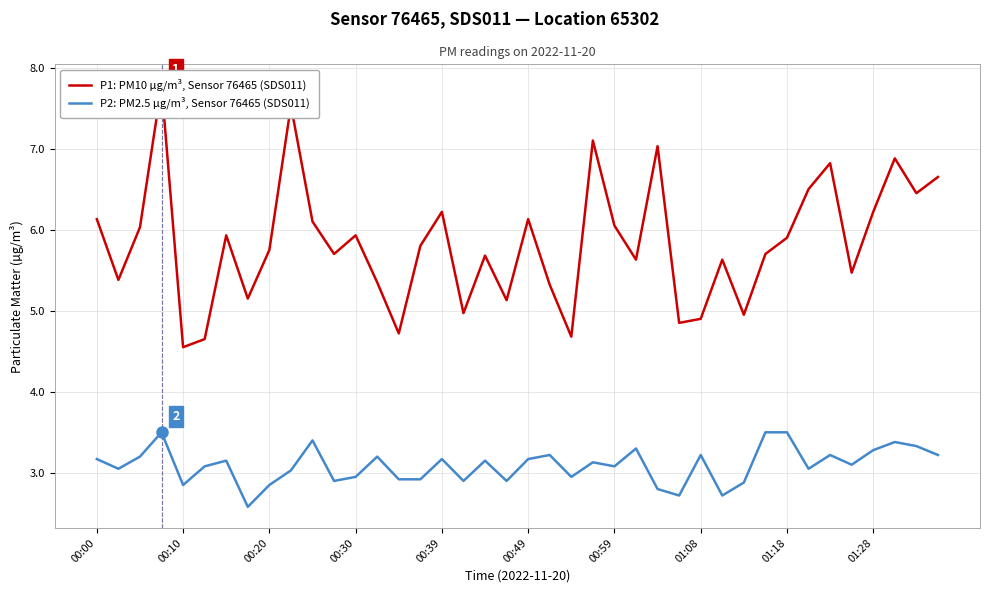

How many interior local valleys does the P1: PM10 µg/m³, Sensor 76465 (SDS011) series have?

13